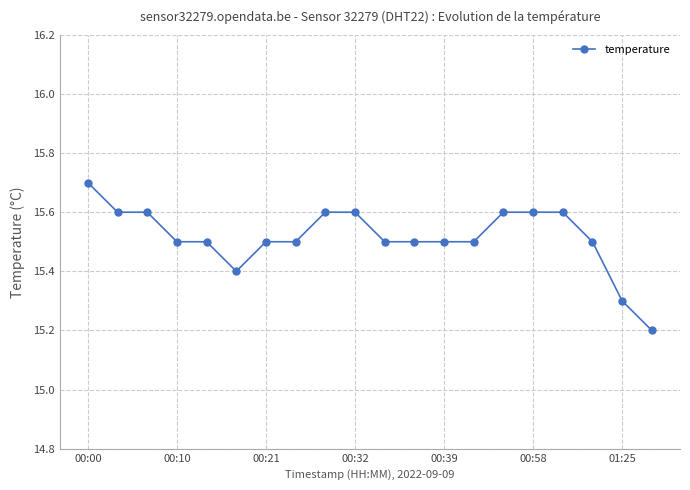

What is the value of the 14th point from the left?

15.5